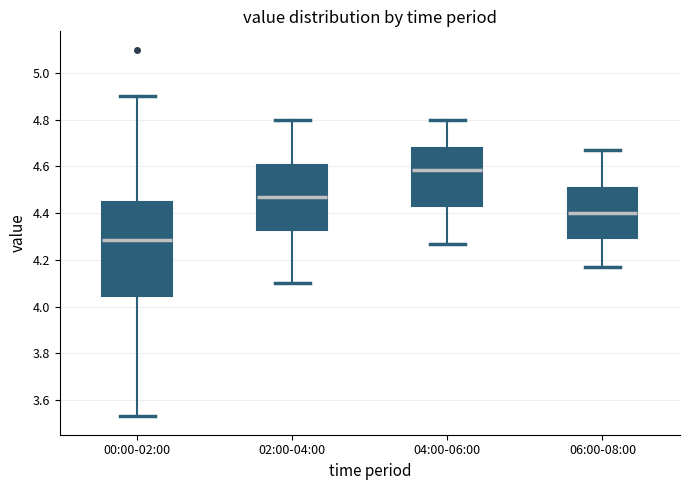

Which box is the tallest, from its lower edge to its upper edge?

00:00-02:00